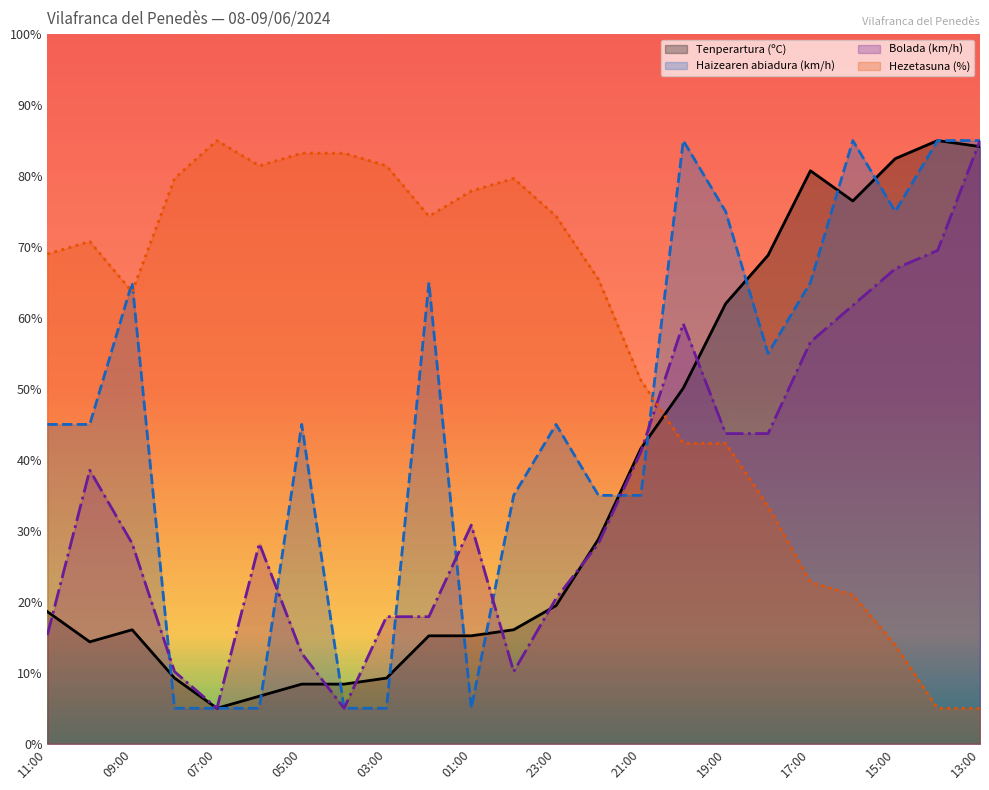

At how many categories does at least one series exceed 9?

23